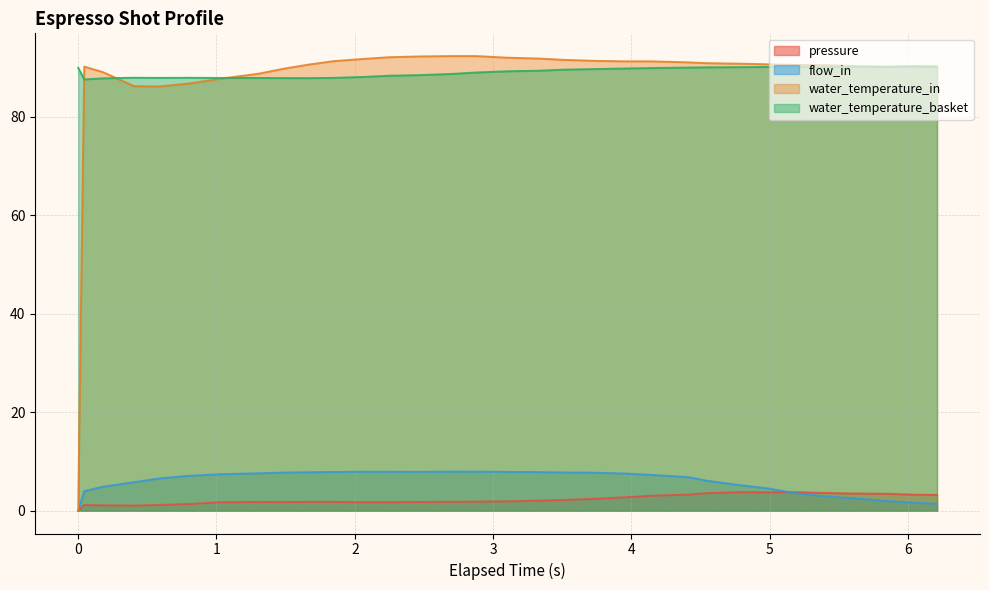

Which series has the largest total across all categories?

water_temperature_basket